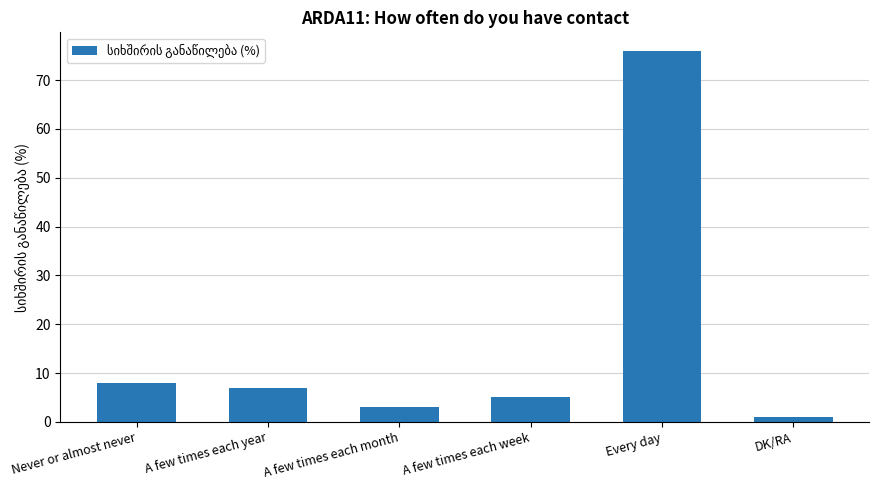

What is the label of the 3rd bar from the right?

A few times each week